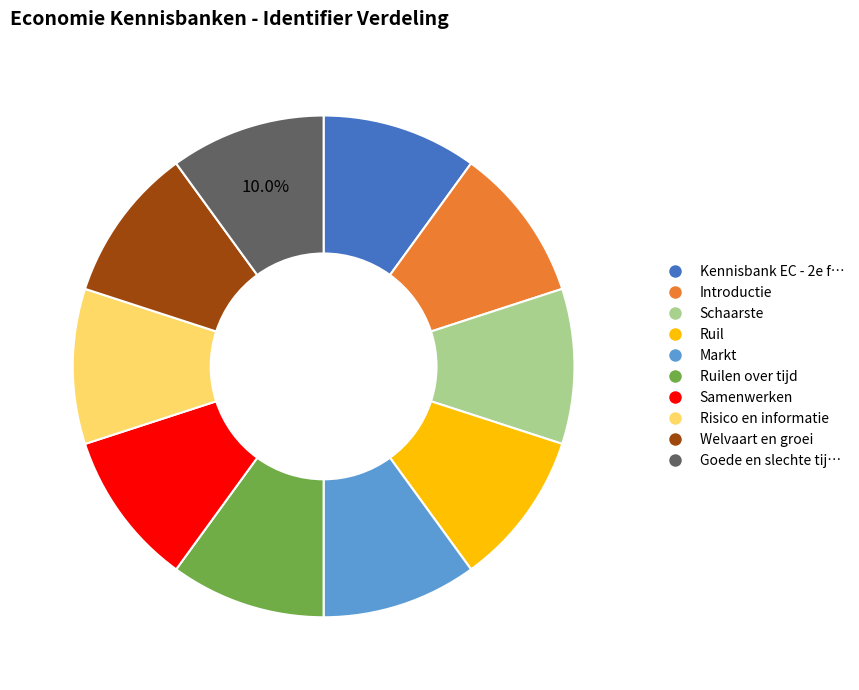

Is the sum of Samenwerken and Ruilen over tijd greater than half?

No